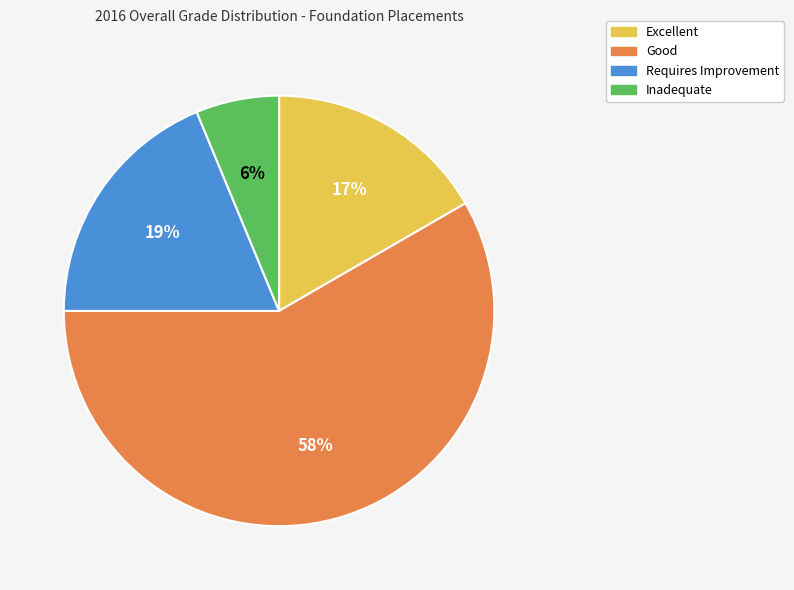

To the nearest percent, what is the average slice percentage?

25%